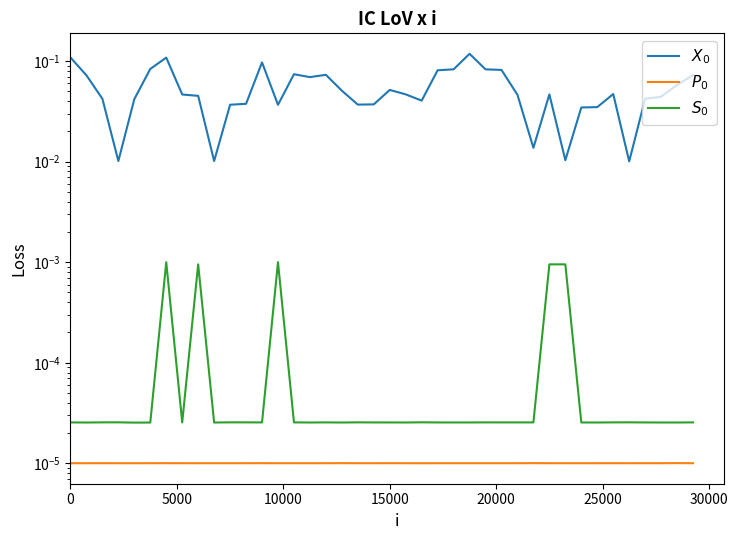

How many lines are shown in the chart?

3